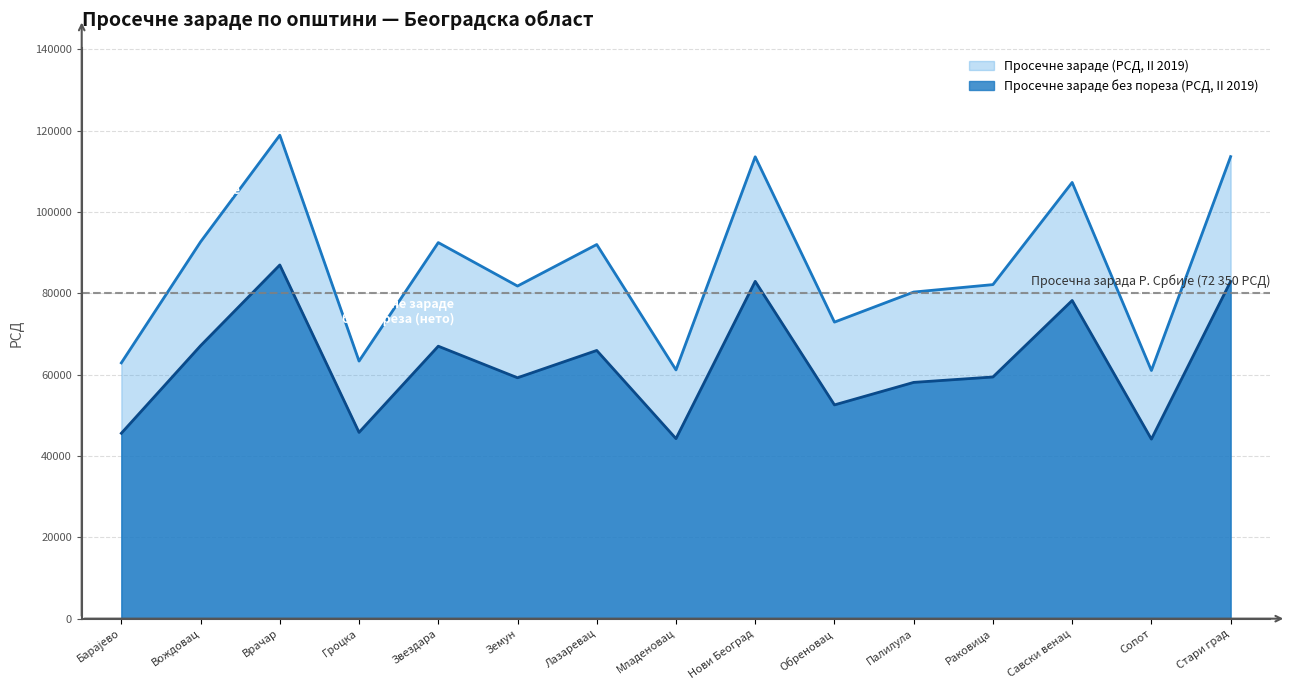

What is the value of the Просечне зараде без пореза (РСД, II 2019) point at the 11th from the left?

58104